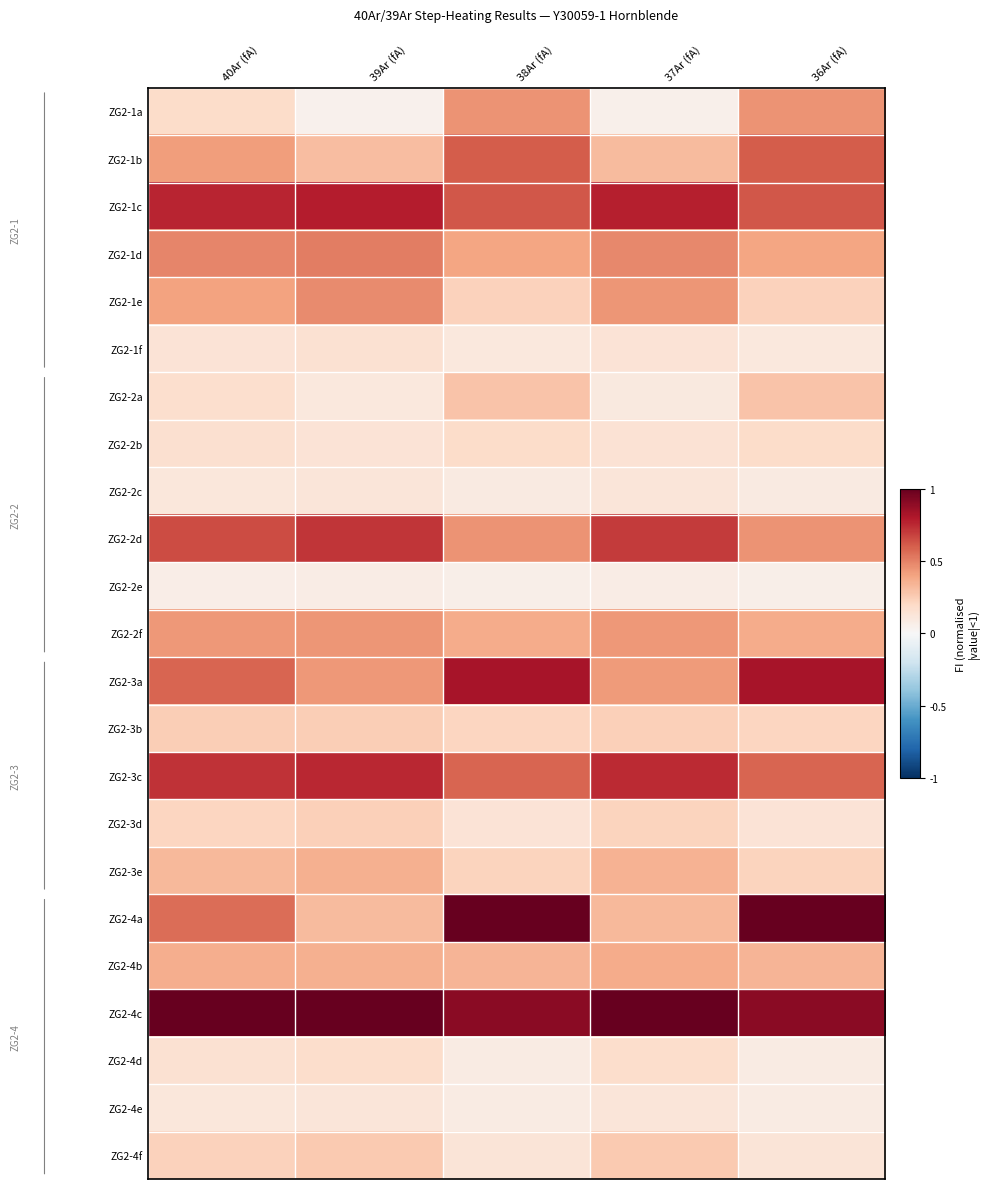

Reading right to left, transcribe all the data shown in this chart.

ZG2-1a: 36Ar (fA)=0.4	37Ar (fA)=0.0	38Ar (fA)=0.4	39Ar (fA)=0.0	40Ar (fA)=0.2
ZG2-1b: 36Ar (fA)=0.6	37Ar (fA)=0.3	38Ar (fA)=0.6	39Ar (fA)=0.3	40Ar (fA)=0.4
ZG2-1c: 36Ar (fA)=0.6	37Ar (fA)=0.8	38Ar (fA)=0.6	39Ar (fA)=0.8	40Ar (fA)=0.8
ZG2-1d: 36Ar (fA)=0.4	37Ar (fA)=0.5	38Ar (fA)=0.4	39Ar (fA)=0.5	40Ar (fA)=0.5
ZG2-1e: 36Ar (fA)=0.2	37Ar (fA)=0.4	38Ar (fA)=0.2	39Ar (fA)=0.5	40Ar (fA)=0.4
ZG2-1f: 36Ar (fA)=0.1	37Ar (fA)=0.1	38Ar (fA)=0.1	39Ar (fA)=0.2	40Ar (fA)=0.1
ZG2-2a: 36Ar (fA)=0.3	37Ar (fA)=0.1	38Ar (fA)=0.3	39Ar (fA)=0.1	40Ar (fA)=0.2
ZG2-2b: 36Ar (fA)=0.2	37Ar (fA)=0.1	38Ar (fA)=0.2	39Ar (fA)=0.1	40Ar (fA)=0.2
ZG2-2c: 36Ar (fA)=0.1	37Ar (fA)=0.1	38Ar (fA)=0.1	39Ar (fA)=0.1	40Ar (fA)=0.1
ZG2-2d: 36Ar (fA)=0.5	37Ar (fA)=0.7	38Ar (fA)=0.5	39Ar (fA)=0.7	40Ar (fA)=0.7
ZG2-2e: 36Ar (fA)=0.1	37Ar (fA)=0.1	38Ar (fA)=0.1	39Ar (fA)=0.1	40Ar (fA)=0.1
ZG2-2f: 36Ar (fA)=0.4	37Ar (fA)=0.4	38Ar (fA)=0.4	39Ar (fA)=0.4	40Ar (fA)=0.4
ZG2-3a: 36Ar (fA)=0.8	37Ar (fA)=0.4	38Ar (fA)=0.8	39Ar (fA)=0.4	40Ar (fA)=0.6
ZG2-3b: 36Ar (fA)=0.2	37Ar (fA)=0.2	38Ar (fA)=0.2	39Ar (fA)=0.2	40Ar (fA)=0.2
ZG2-3c: 36Ar (fA)=0.6	37Ar (fA)=0.7	38Ar (fA)=0.6	39Ar (fA)=0.8	40Ar (fA)=0.7
ZG2-3d: 36Ar (fA)=0.1	37Ar (fA)=0.2	38Ar (fA)=0.1	39Ar (fA)=0.2	40Ar (fA)=0.2
ZG2-3e: 36Ar (fA)=0.2	37Ar (fA)=0.3	38Ar (fA)=0.2	39Ar (fA)=0.4	40Ar (fA)=0.3
ZG2-4a: 36Ar (fA)=1.0	37Ar (fA)=0.3	38Ar (fA)=1.0	39Ar (fA)=0.3	40Ar (fA)=0.6
ZG2-4b: 36Ar (fA)=0.3	37Ar (fA)=0.4	38Ar (fA)=0.3	39Ar (fA)=0.4	40Ar (fA)=0.4
ZG2-4c: 36Ar (fA)=0.9	37Ar (fA)=1.0	38Ar (fA)=0.9	39Ar (fA)=1.0	40Ar (fA)=1.0
ZG2-4d: 36Ar (fA)=0.1	37Ar (fA)=0.2	38Ar (fA)=0.1	39Ar (fA)=0.2	40Ar (fA)=0.2
ZG2-4e: 36Ar (fA)=0.1	37Ar (fA)=0.1	38Ar (fA)=0.1	39Ar (fA)=0.1	40Ar (fA)=0.1
ZG2-4f: 36Ar (fA)=0.1	37Ar (fA)=0.3	38Ar (fA)=0.1	39Ar (fA)=0.3	40Ar (fA)=0.2